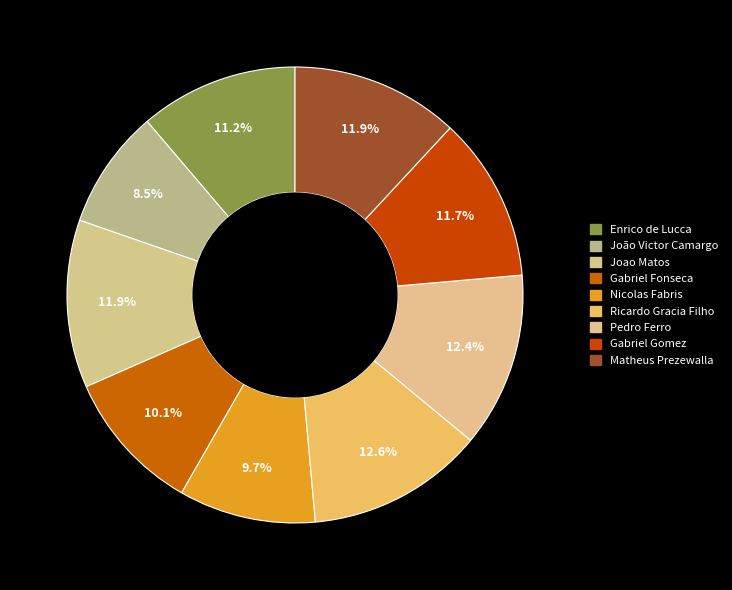

Which slice is the smallest?

João Victor Camargo